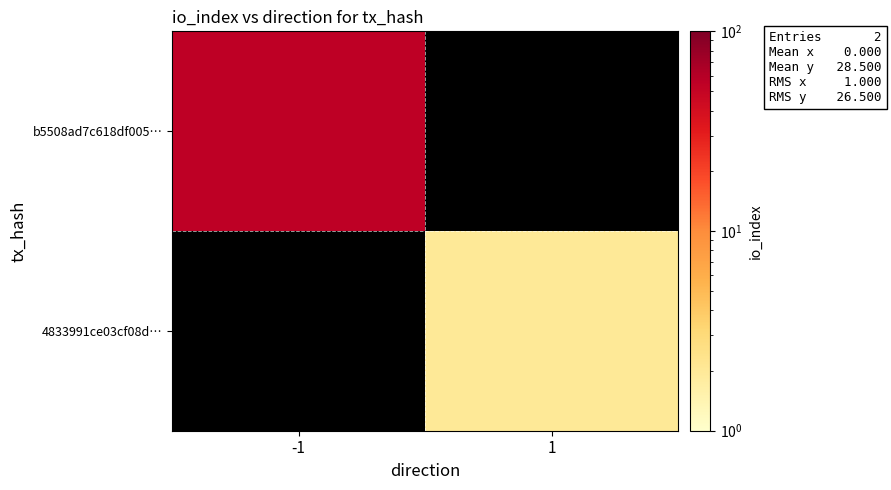

Between -1 and 1, which is larger?

1